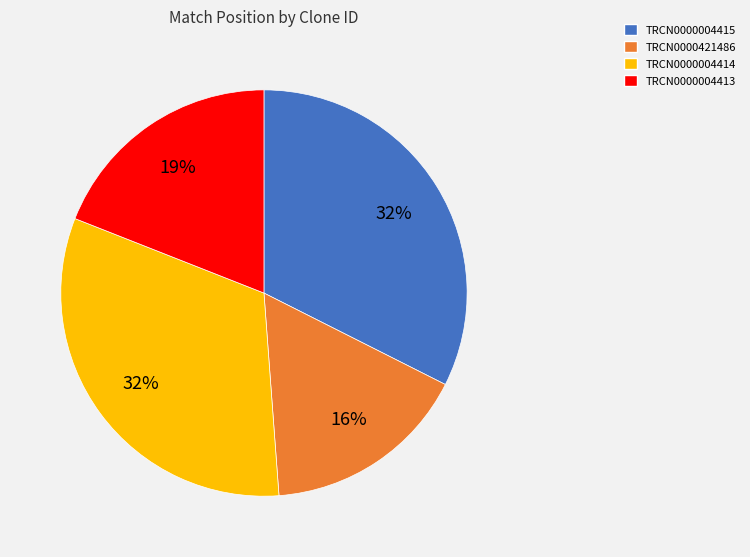

How many slices are in this pie chart?

4